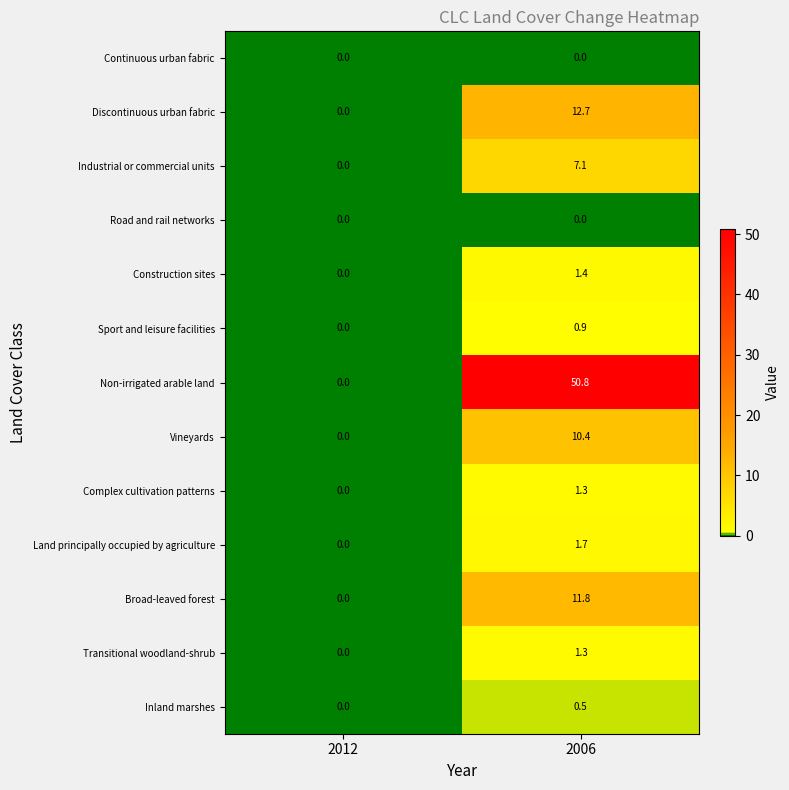

The Broad-leaved forest series shows 16.9 at 2006. True or false?

False